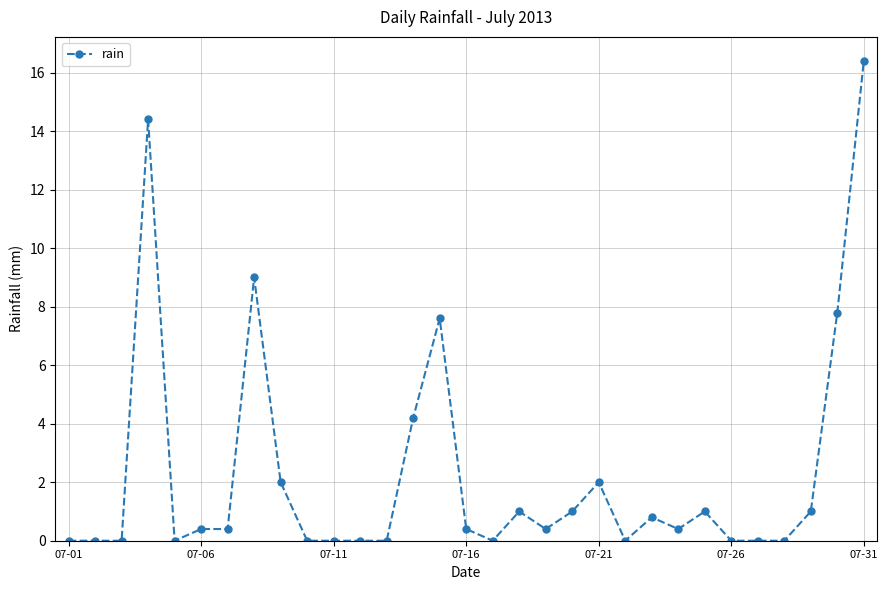

True or false: the data has more than 1 interior local peaks.

True